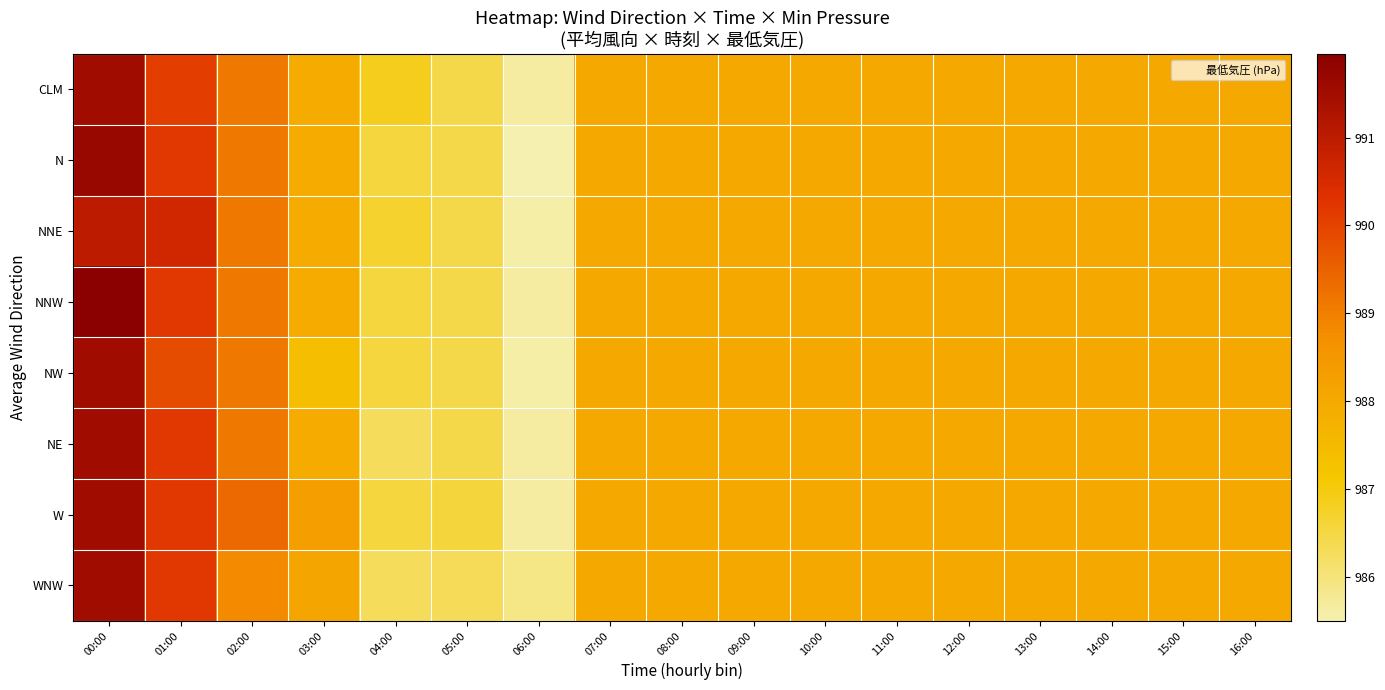

Reading left to right, transcribe all the data shown in this chart.

CLM: 00:00=991.5	01:00=990.1	02:00=989.1	03:00=987.9	04:00=986.8	05:00=986.5	06:00=985.6	07:00=988.0	08:00=988.0	09:00=988.0	10:00=988.0	11:00=988.0	12:00=988.0	13:00=988.0	14:00=988.0	15:00=988.0	16:00=988.0
N: 00:00=991.6	01:00=990.2	02:00=989.1	03:00=987.9	04:00=986.5	05:00=986.5	06:00=985.5	07:00=988.0	08:00=988.0	09:00=988.0	10:00=988.0	11:00=988.0	12:00=988.0	13:00=988.0	14:00=988.0	15:00=988.0	16:00=988.0
NNE: 00:00=991.0	01:00=990.6	02:00=989.1	03:00=987.9	04:00=986.7	05:00=986.5	06:00=985.6	07:00=988.0	08:00=988.0	09:00=988.0	10:00=988.0	11:00=988.0	12:00=988.0	13:00=988.0	14:00=988.0	15:00=988.0	16:00=988.0
NNW: 00:00=992.0	01:00=990.2	02:00=989.1	03:00=987.9	04:00=986.5	05:00=986.5	06:00=985.6	07:00=988.0	08:00=988.0	09:00=988.0	10:00=988.0	11:00=988.0	12:00=988.0	13:00=988.0	14:00=988.0	15:00=988.0	16:00=988.0
NW: 00:00=991.5	01:00=989.8	02:00=989.1	03:00=987.4	04:00=986.5	05:00=986.5	06:00=985.6	07:00=988.0	08:00=988.0	09:00=988.0	10:00=988.0	11:00=988.0	12:00=988.0	13:00=988.0	14:00=988.0	15:00=988.0	16:00=988.0
NE: 00:00=991.5	01:00=990.2	02:00=989.1	03:00=987.9	04:00=986.3	05:00=986.5	06:00=985.6	07:00=988.0	08:00=988.0	09:00=988.0	10:00=988.0	11:00=988.0	12:00=988.0	13:00=988.0	14:00=988.0	15:00=988.0	16:00=988.0
W: 00:00=991.5	01:00=990.2	02:00=989.4	03:00=988.3	04:00=986.5	05:00=986.6	06:00=985.6	07:00=988.0	08:00=988.0	09:00=988.0	10:00=988.0	11:00=988.0	12:00=988.0	13:00=988.0	14:00=988.0	15:00=988.0	16:00=988.0
WNW: 00:00=991.5	01:00=990.2	02:00=988.8	03:00=988.1	04:00=986.3	05:00=986.3	06:00=985.9	07:00=988.0	08:00=988.0	09:00=988.0	10:00=988.0	11:00=988.0	12:00=988.0	13:00=988.0	14:00=988.0	15:00=988.0	16:00=988.0